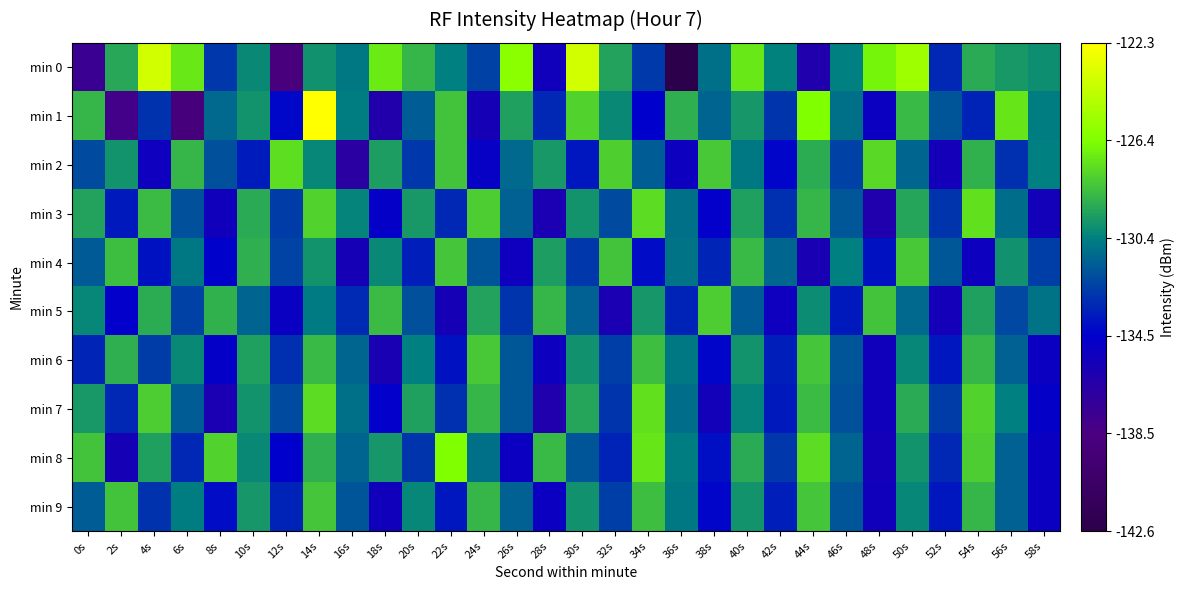

What is the difference between the highest and lowest values at 54s?

7.9